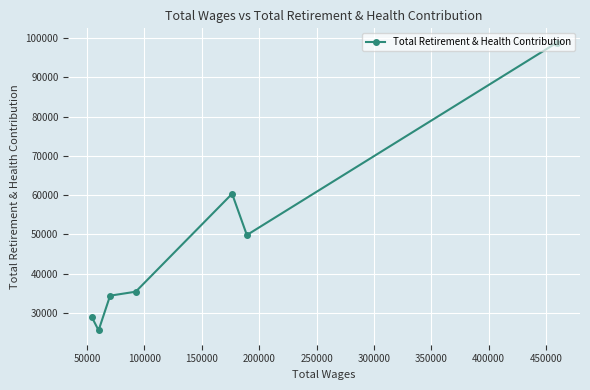

What is the sum of all values?

333456